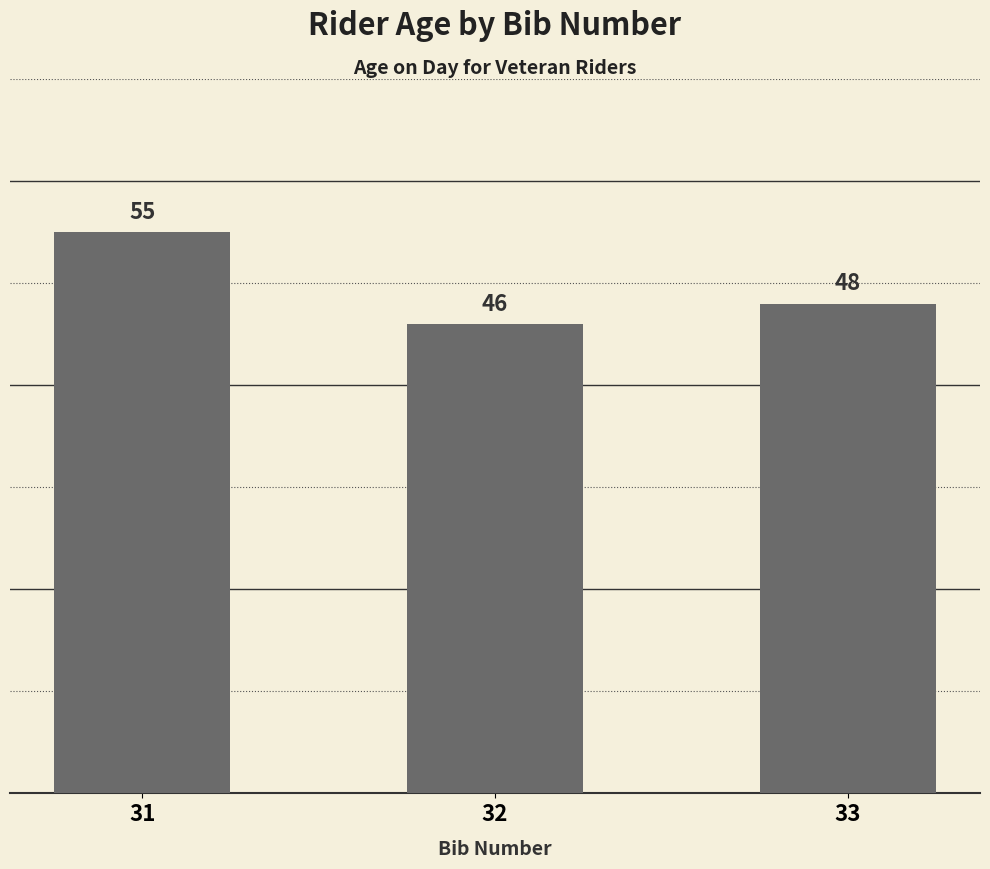

What is the sum of the values at 31 and 32?

101